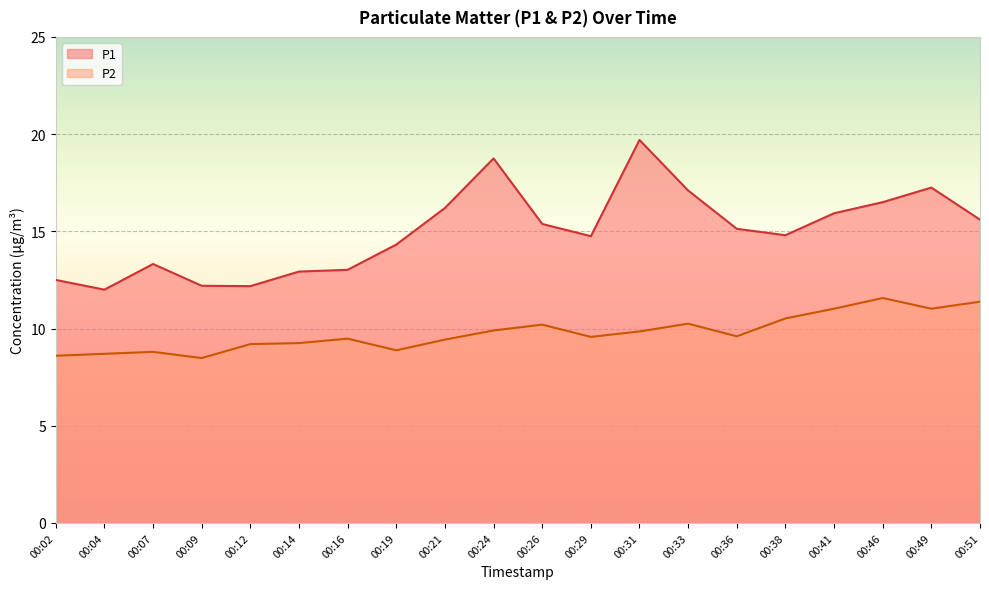

What are all the series names shown in the legend?

P1, P2